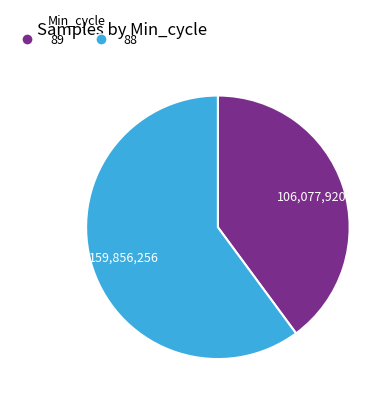

Is there a majority slice in this chart?

Yes